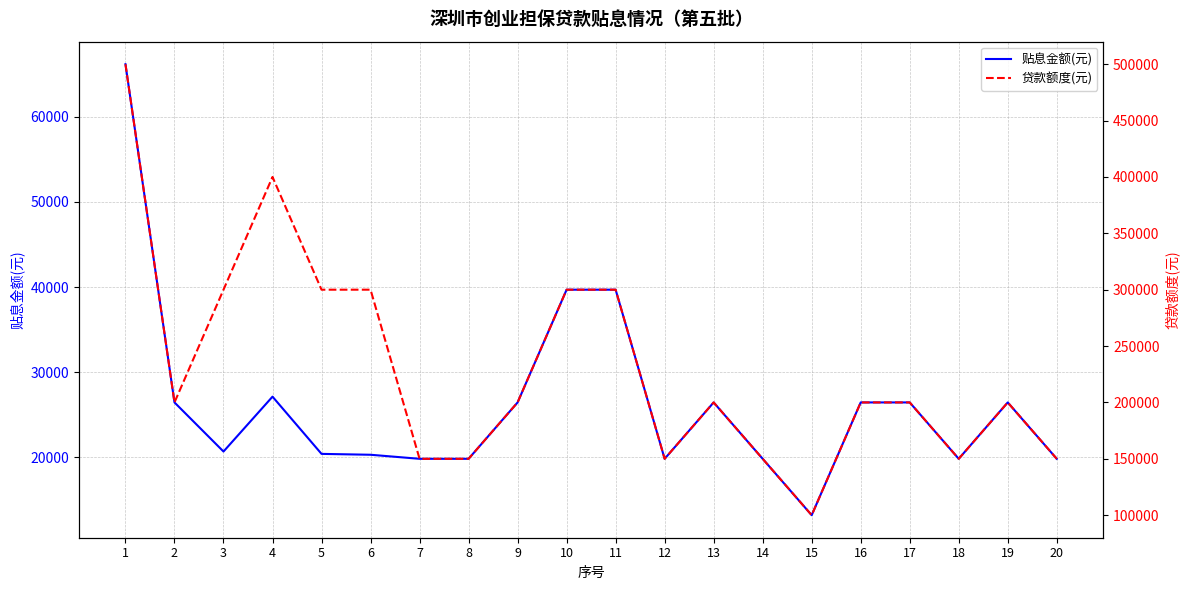

Between 2 and 14, which series saw the biggest shift?

贷款额度(元)